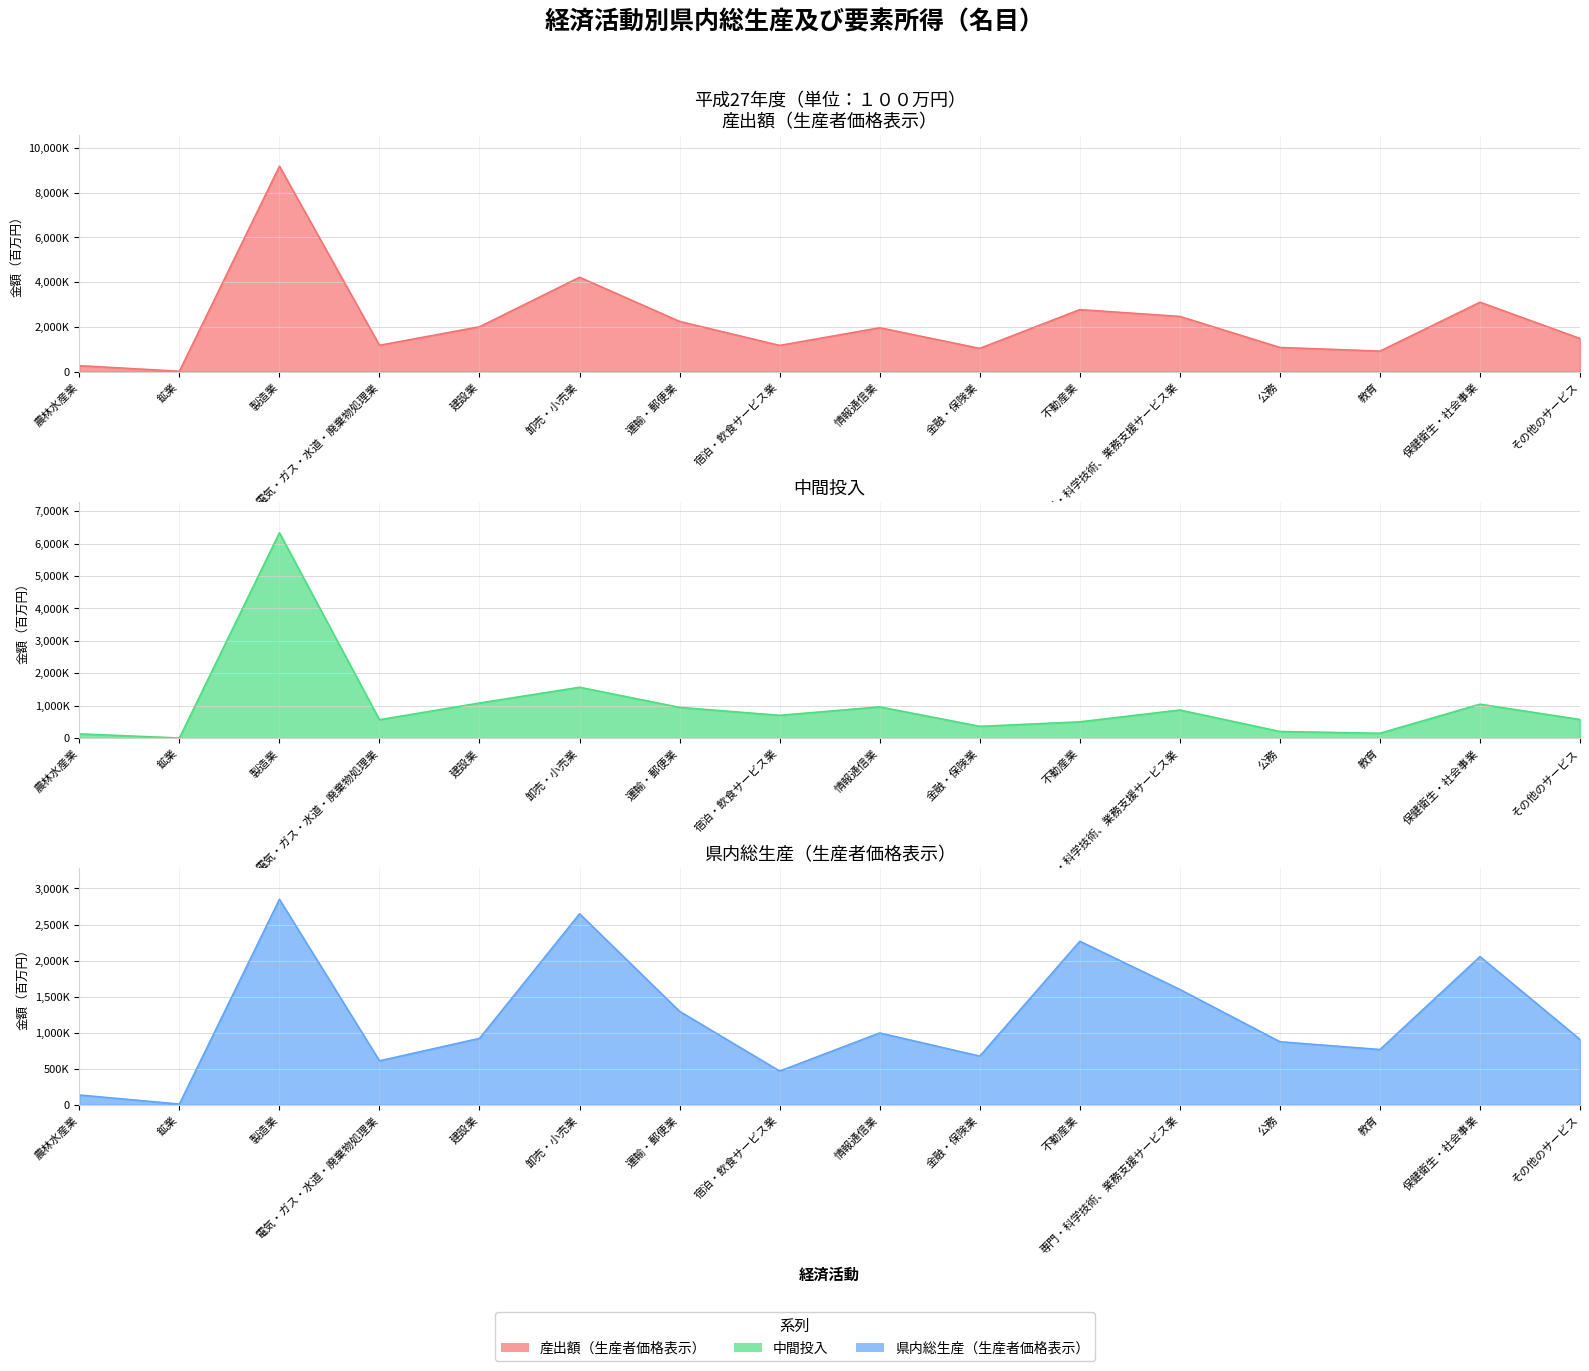

What is the difference between the maximum and minimum values in the 産出額（生産者価格表示） series?

9160832